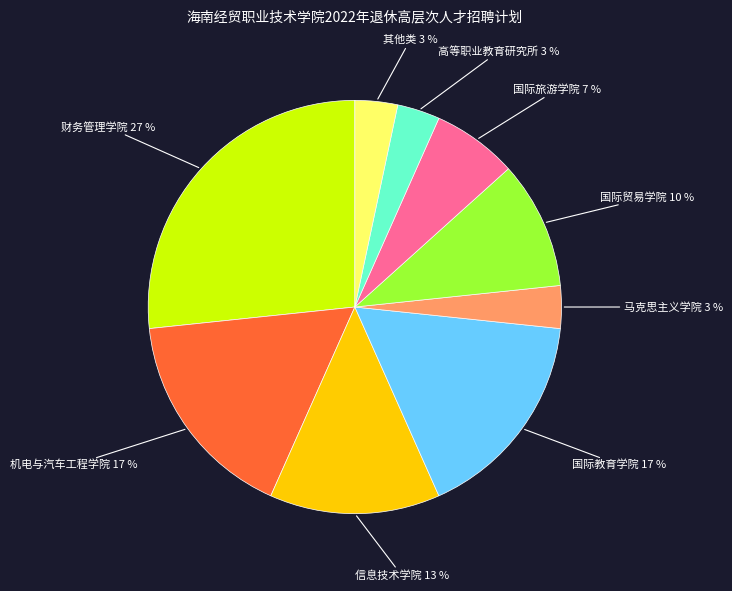

Which has a higher value, 高等职业教育研究所 or 财务管理学院?

财务管理学院